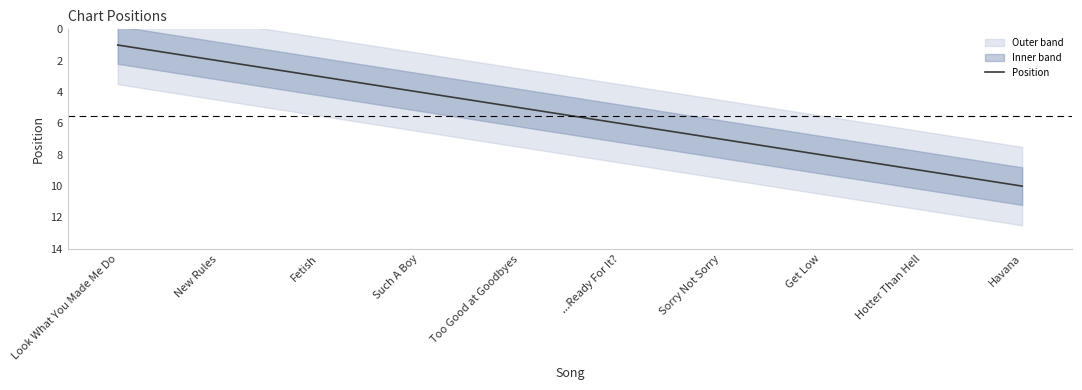

True or false: the data shows 4 at Havana.

False